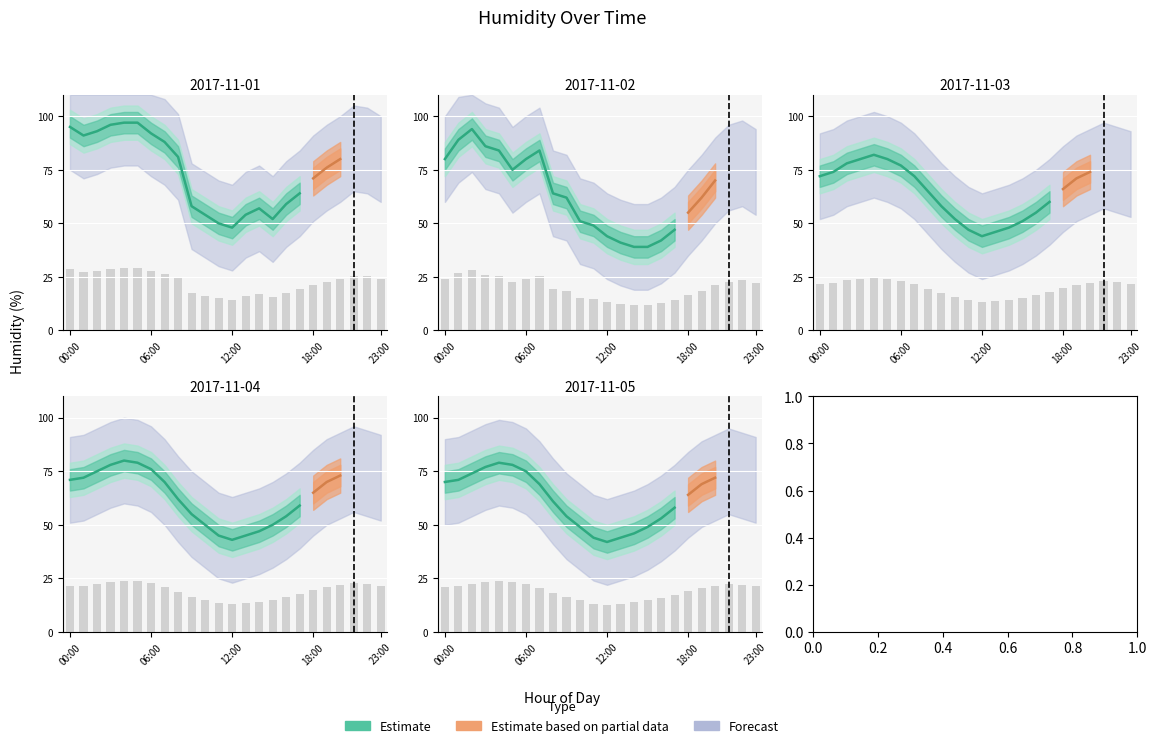

What is the difference between the highest and lowest values at 23:00?

2.7